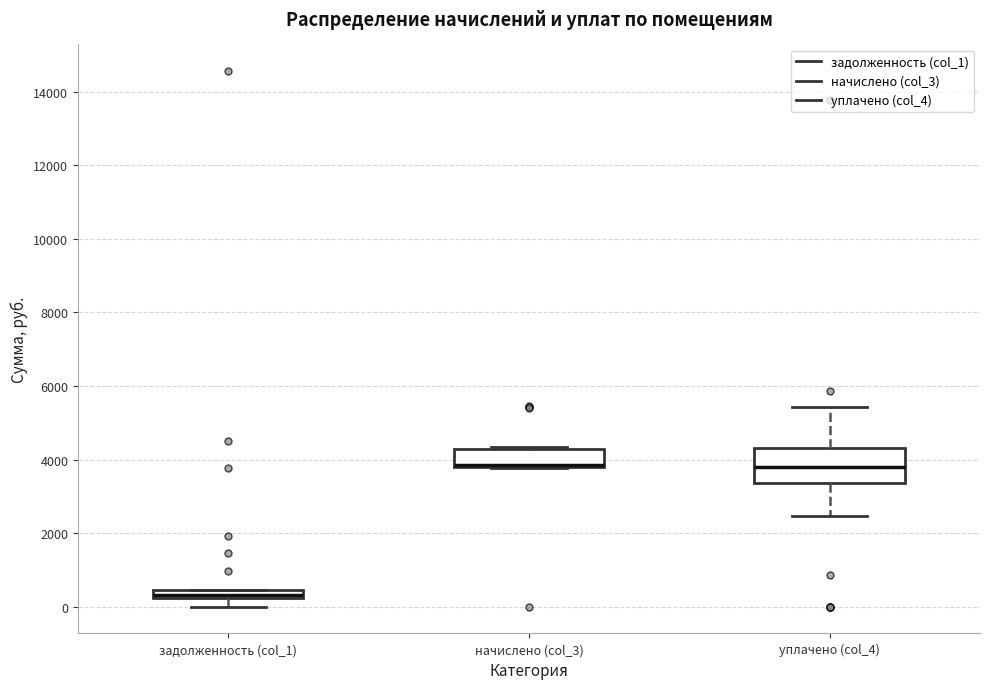

Where is the lower edge of the box for начислено (col_3) on the y-axis? The values are not printed on the chart, so give them approximately, as read against the axis.

3800